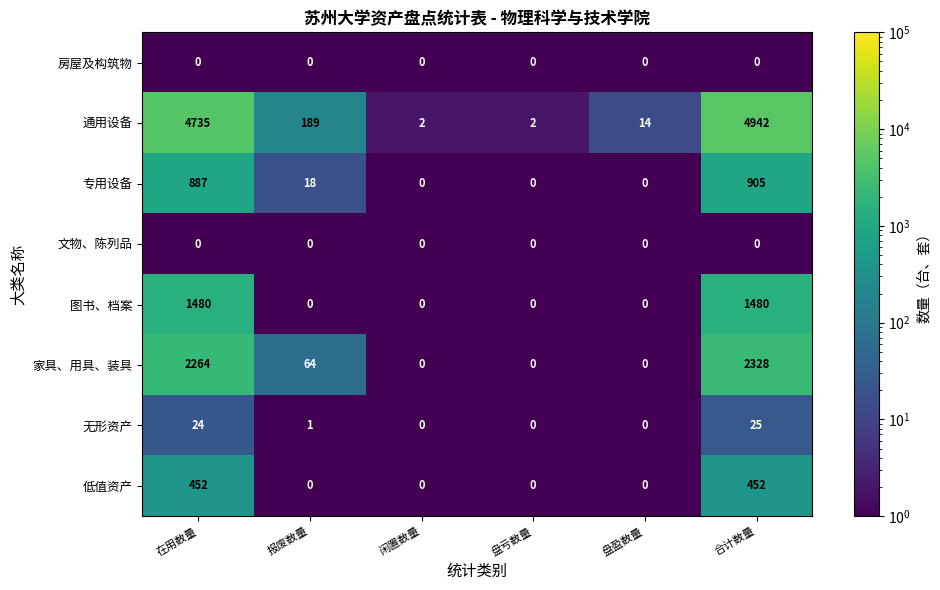

What is the difference between the maximum and second lowest values in the 图书、档案 series?

1480